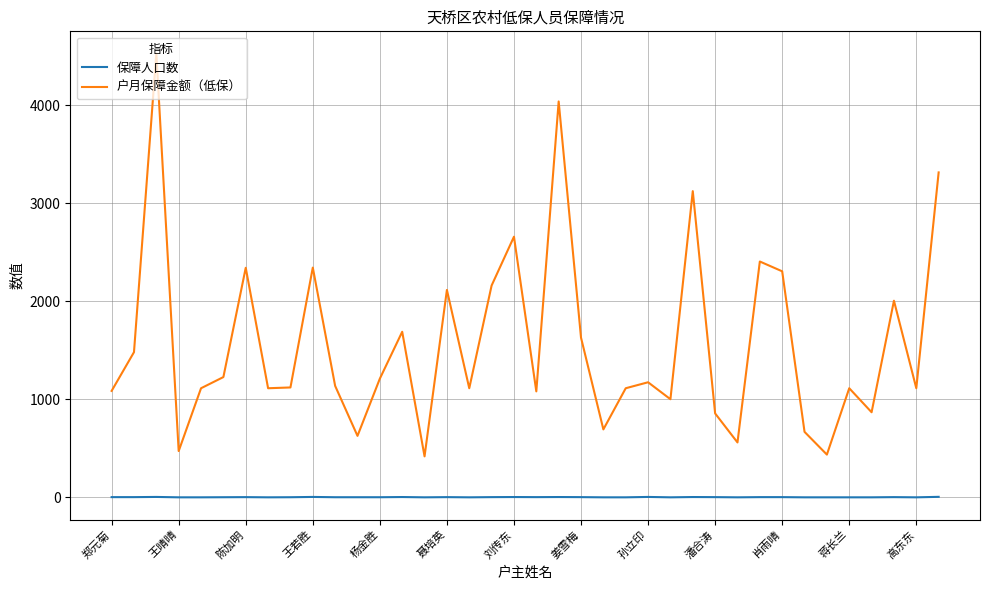

What is the maximum value shown in the chart?

4529